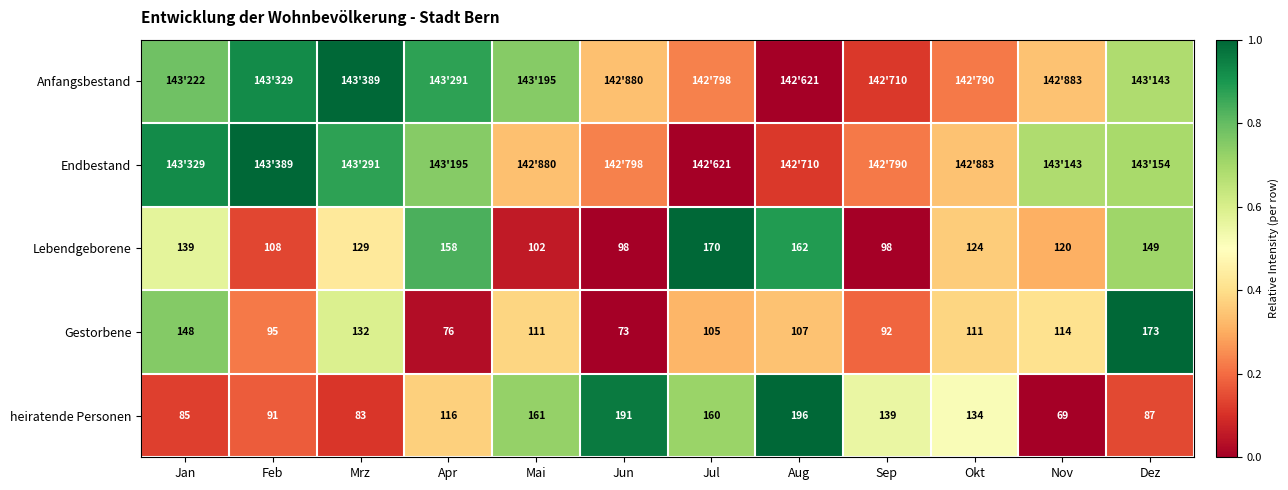

Rank the categories by heiratende Personen value from lowest to highest.

Nov, Mrz, Jan, Dez, Feb, Apr, Okt, Sep, Jul, Mai, Jun, Aug